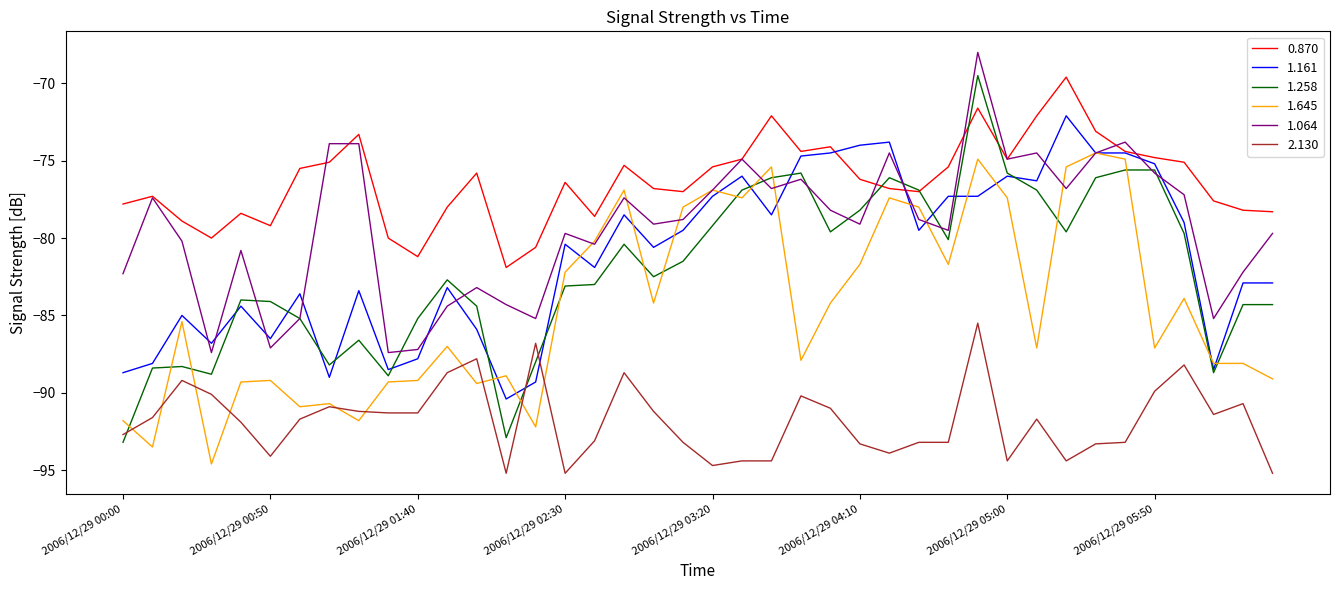

Which series has the largest range (max minus min)?

1.258